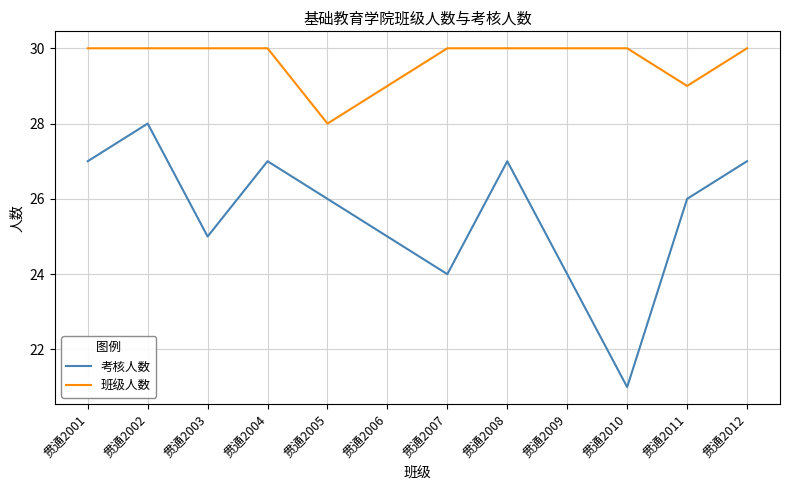

Is the value of 班级人数 at 贯通2011 greater than the value of 考核人数 at 贯通2010?

Yes